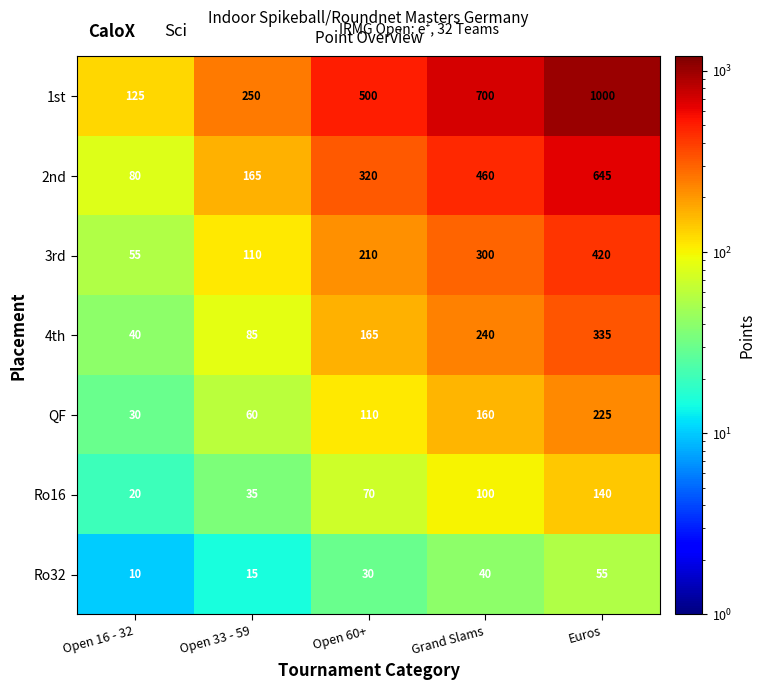

How many data points does each series have?

5